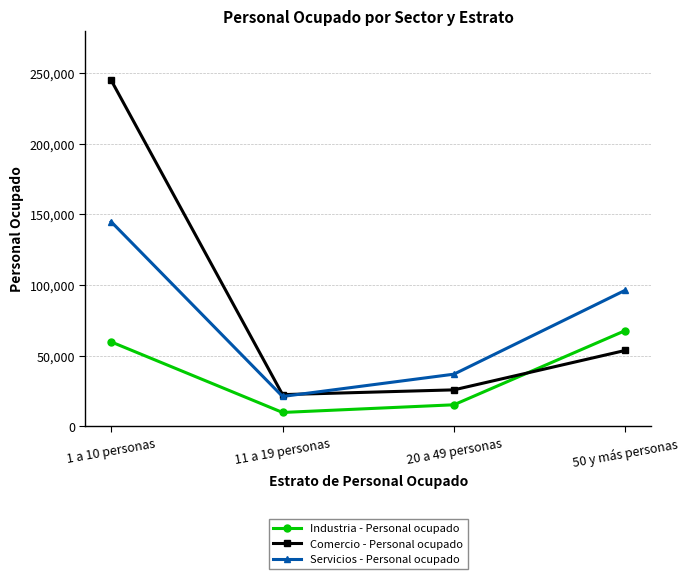

What is the spread (max minus min) of values at 50 y más personas?

42608